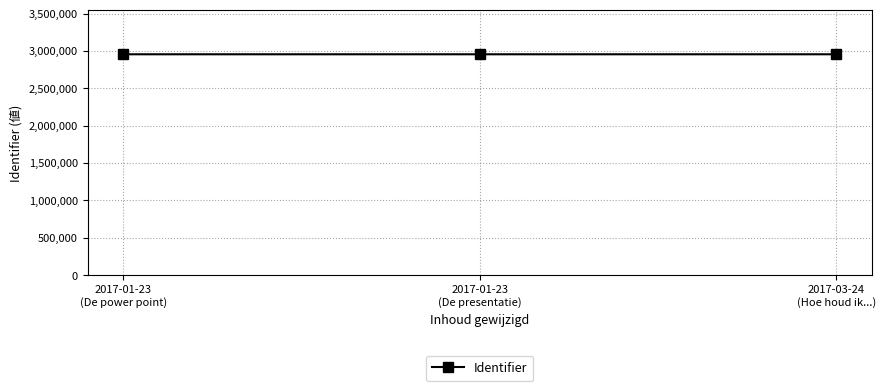

What is the smallest value displayed?

2954455